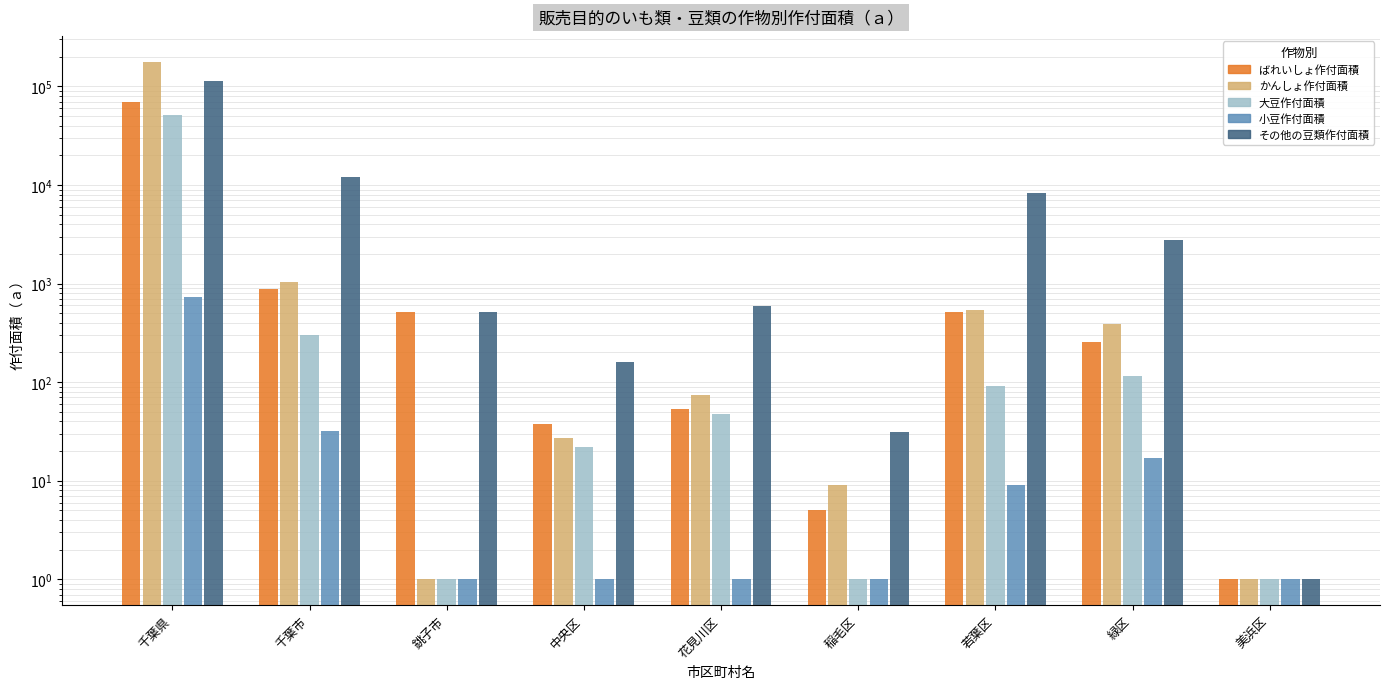

Which series changed the most between 銚子市 and 花見川区?

ばれいしょ作付面積